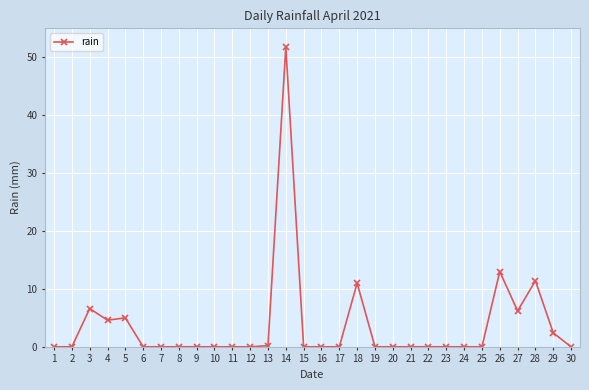

What is the average value?

3.7